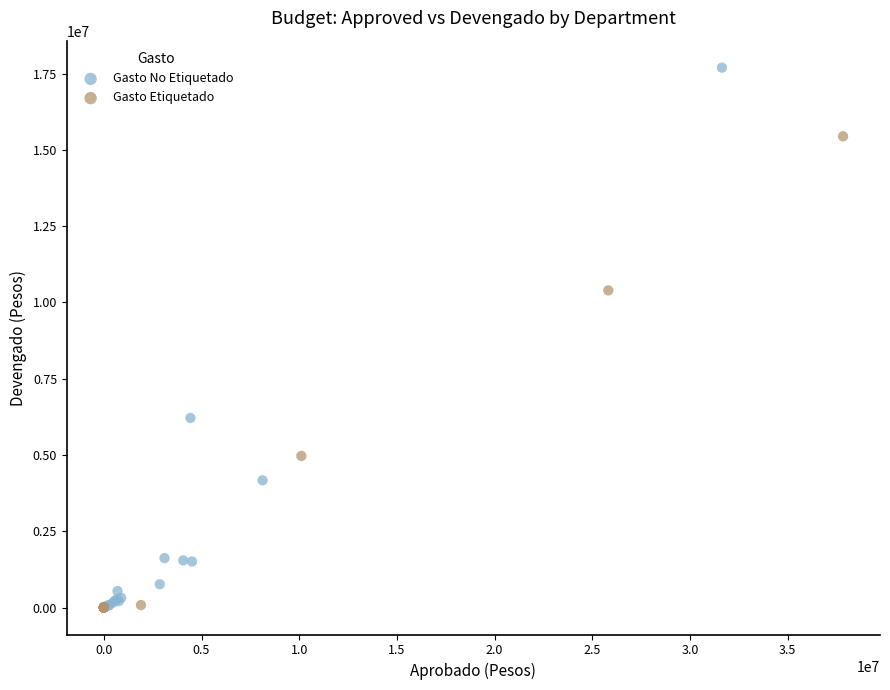

Which series contains the highest Y value?

Gasto No Etiquetado